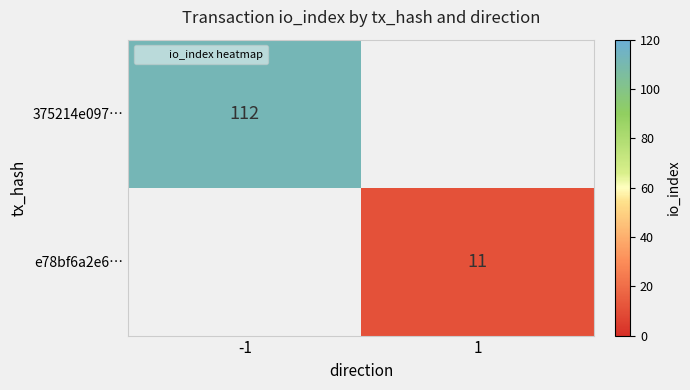

Which category has the lowest value in the 375214e097… series?

-1